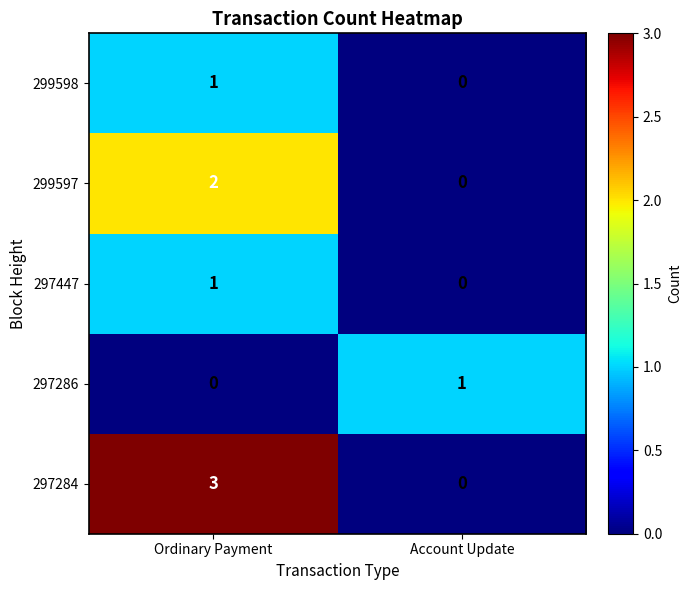

What is the difference between the 297284 values at Account Update and Ordinary Payment?

3